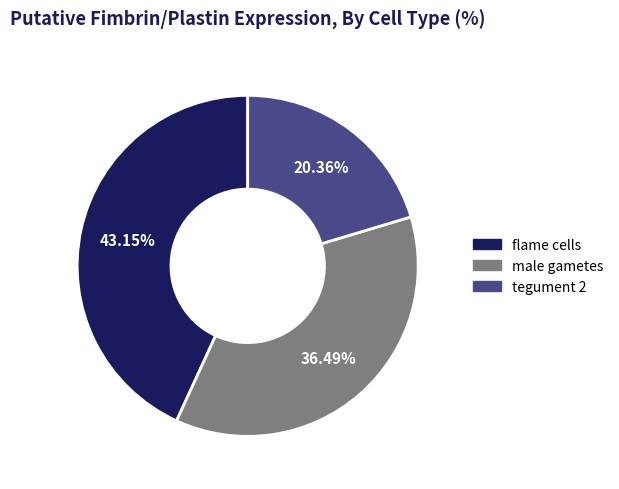

To the nearest percent, what is the difference between the largest and smallest slice percentages?

23%